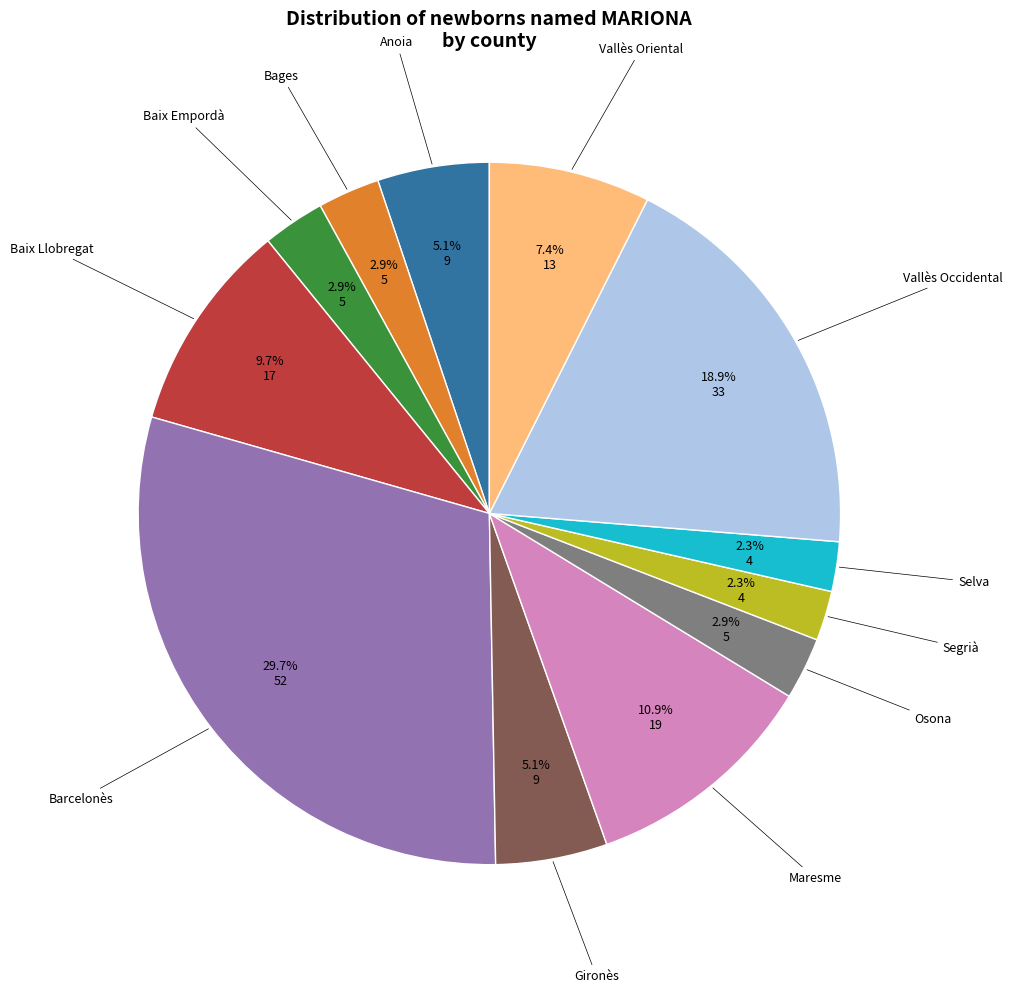

Does any single category account for the majority?

No